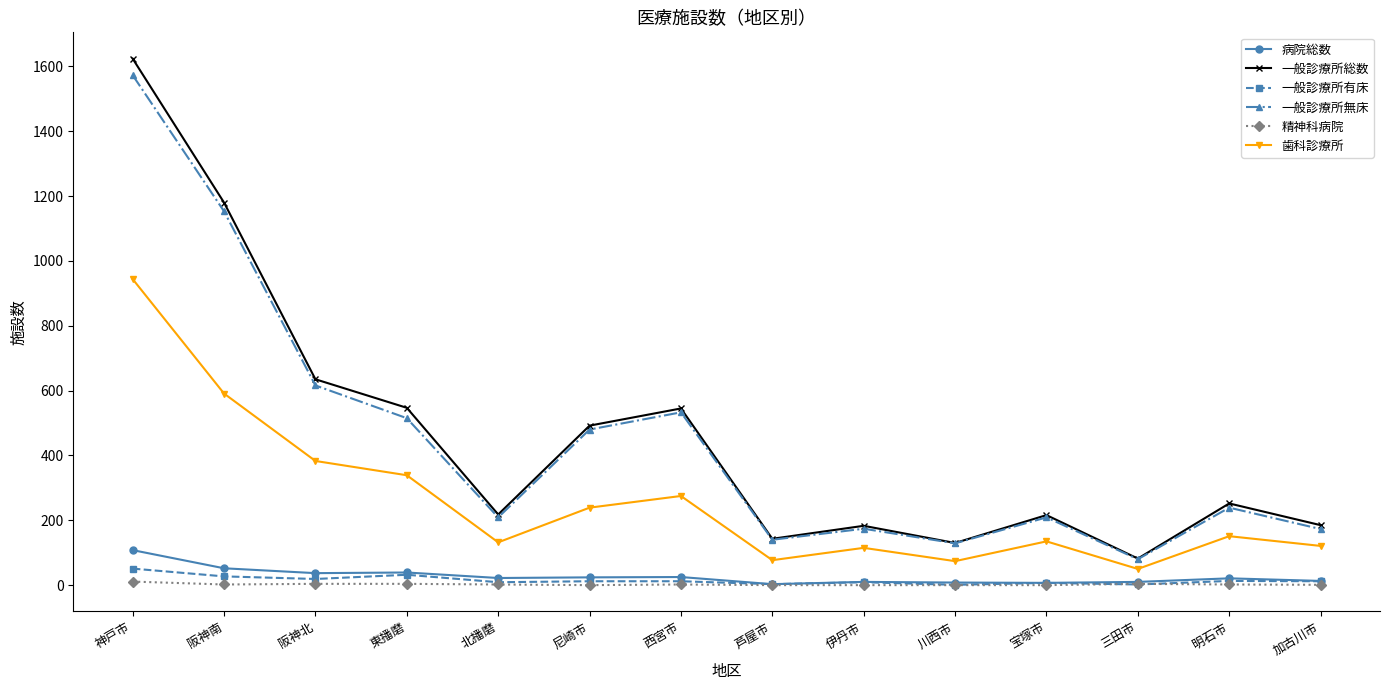

What value does the 一般診療所無床 series have at 阪神北, to the nearest 10?

620